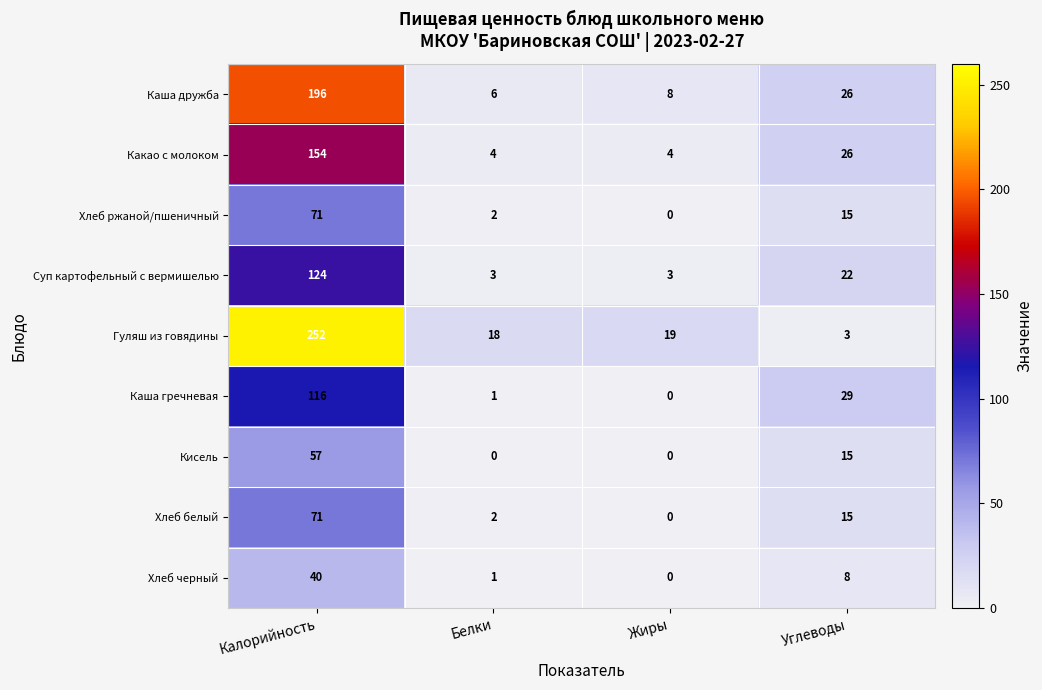

What is the difference between the highest and lowest values at Калорийность?

212